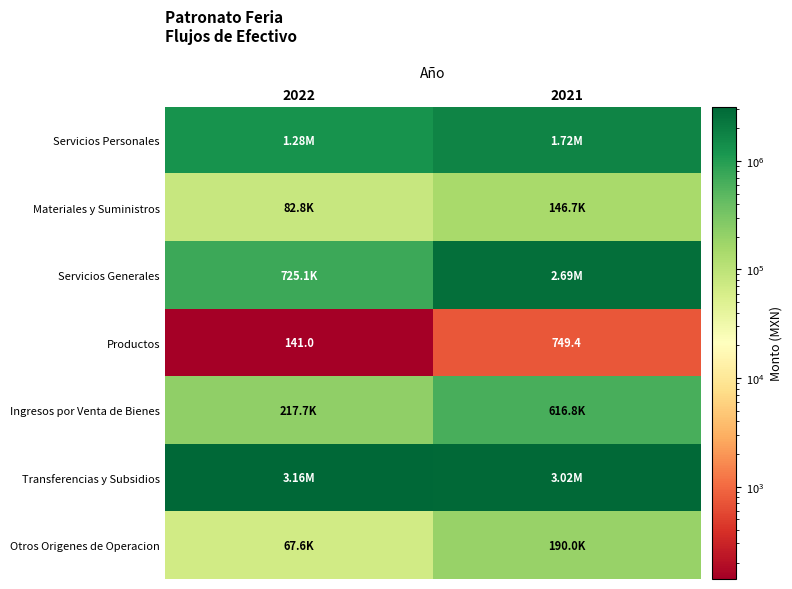

At which category is the sum across all series the highest?

2021